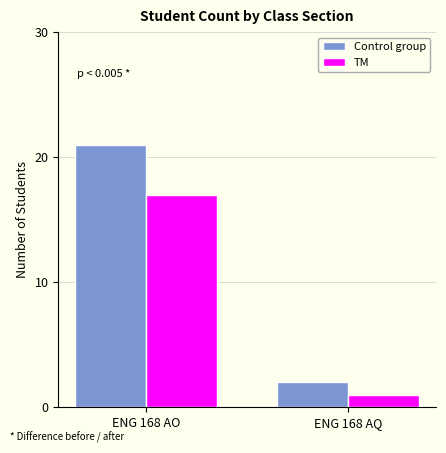

List the labels in order of TM value, largest first.

ENG 168 AO, ENG 168 AQ